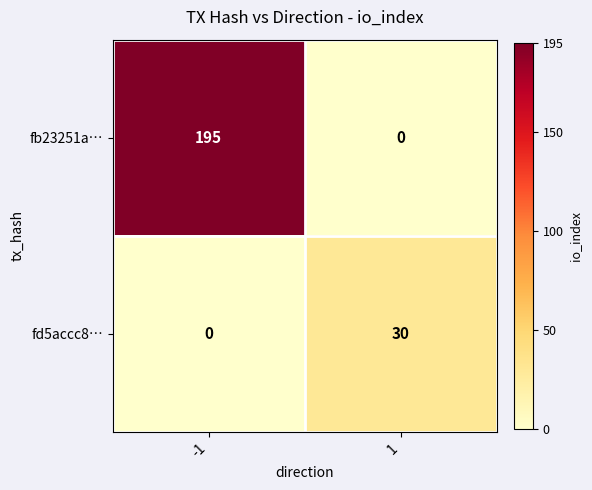

Which series has the largest total across all categories?

fb23251a…